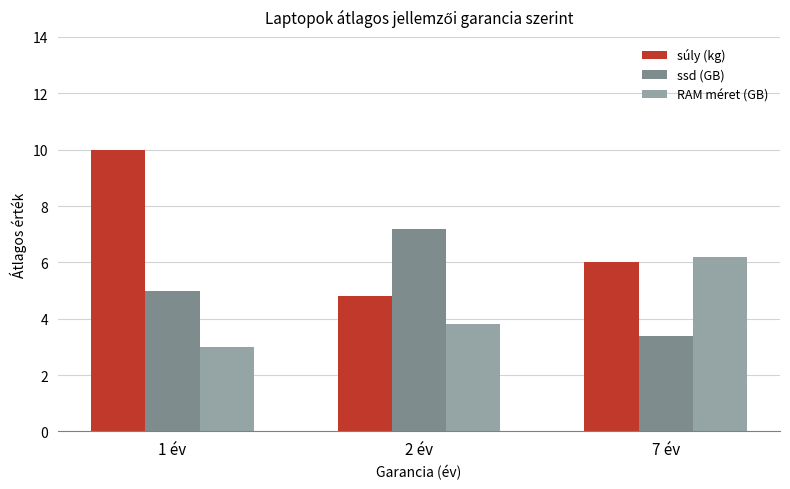

Reading left to right, extract all data points from this chart.

súly (kg): 1 év=10.0	2 év=4.8	7 év=6.0
ssd (GB): 1 év=5.0	2 év=7.2	7 év=3.4
RAM méret (GB): 1 év=3.0	2 év=3.8	7 év=6.2